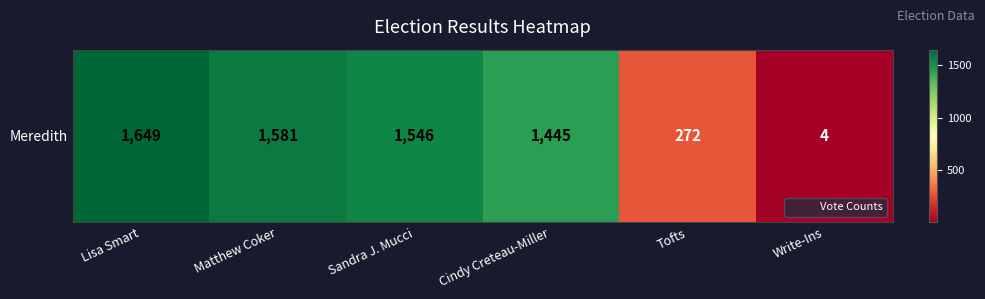

At which label does the data first exceed 1546?

Lisa Smart